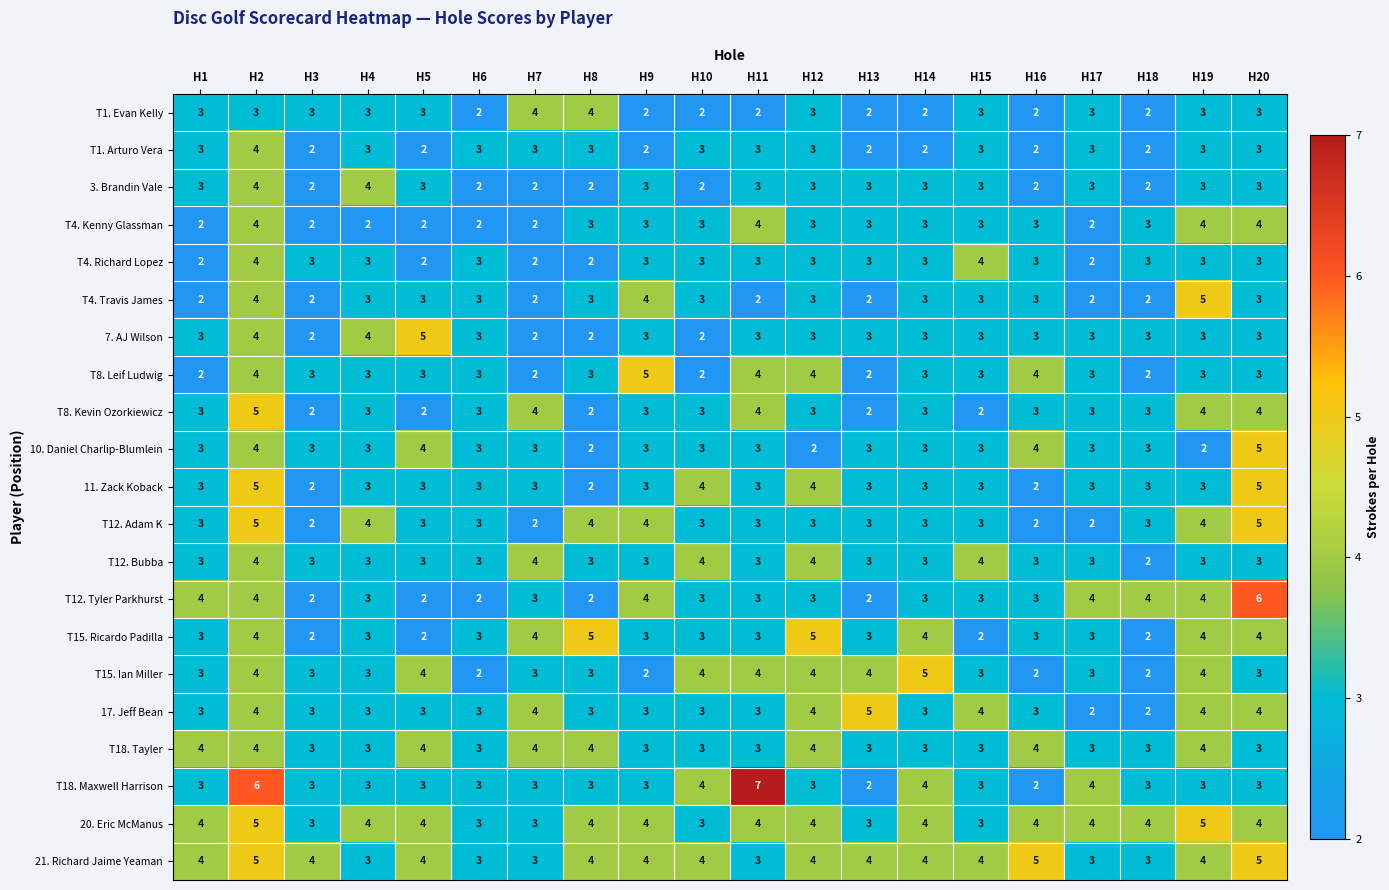

Is it true that T18. Maxwell Harrison equals 2 at H13?

True